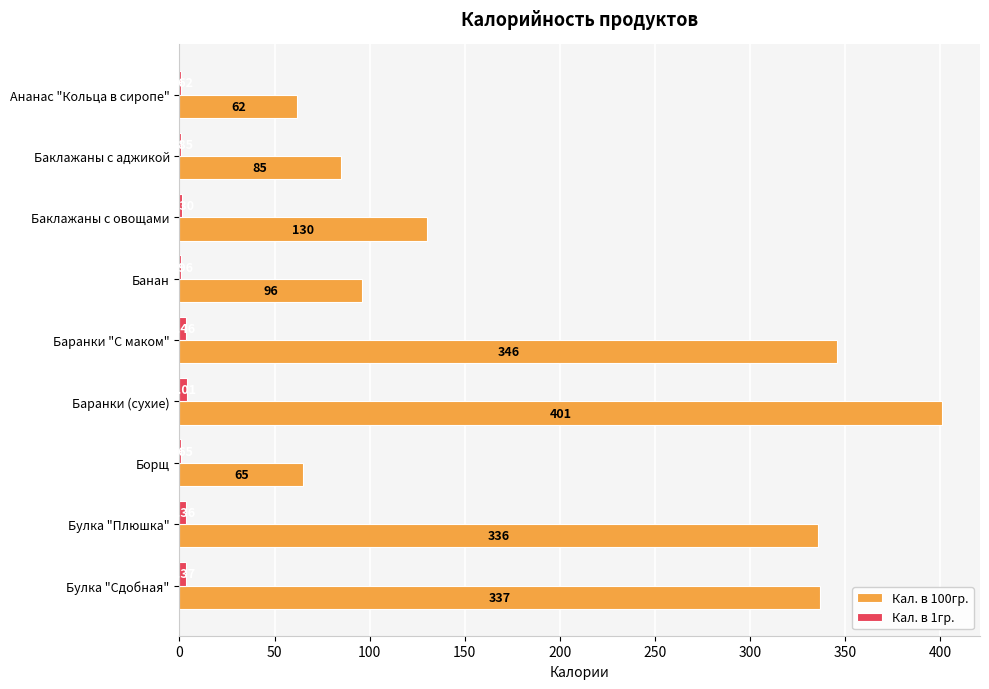

Which category has the highest value across all series?

Баранки (сухие)